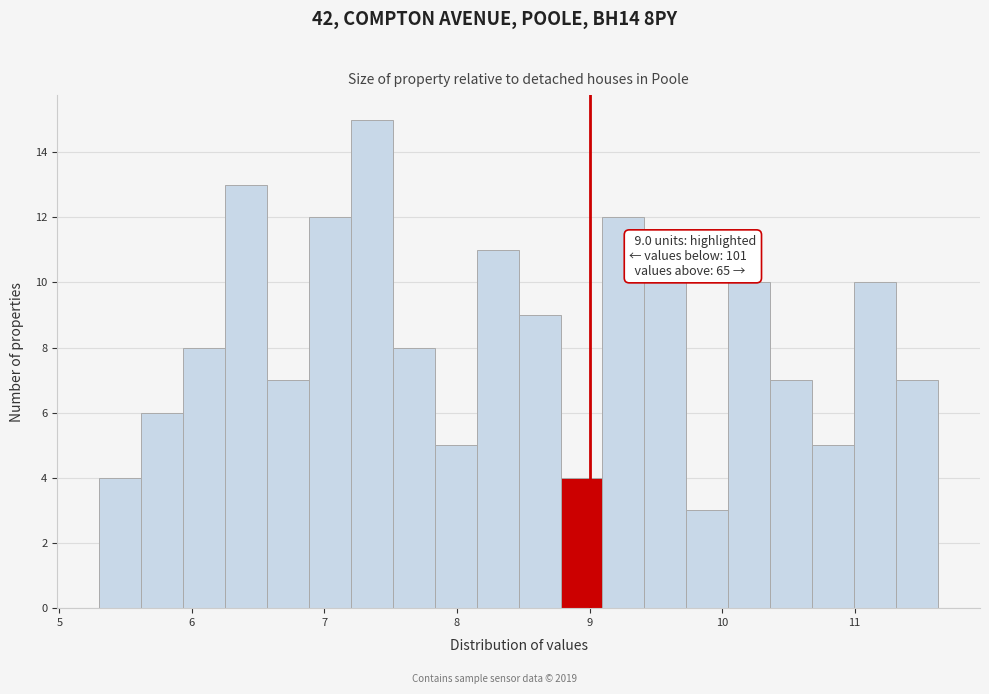

Read against the x-axis, roughly where is the centre of the tallest bar?

7.4